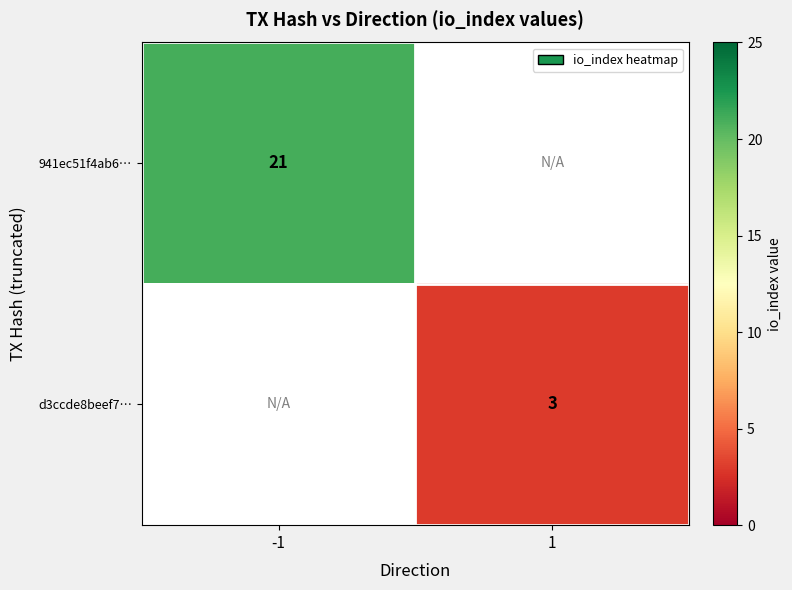

What is the total value across all series at -1?

21